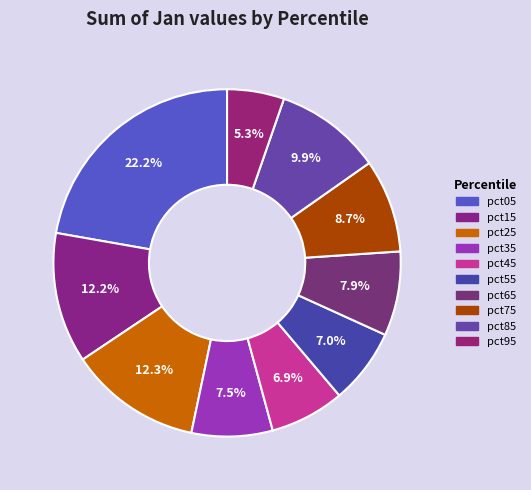

To the nearest percent, what is the difference between the largest and smallest slice percentages?

17%